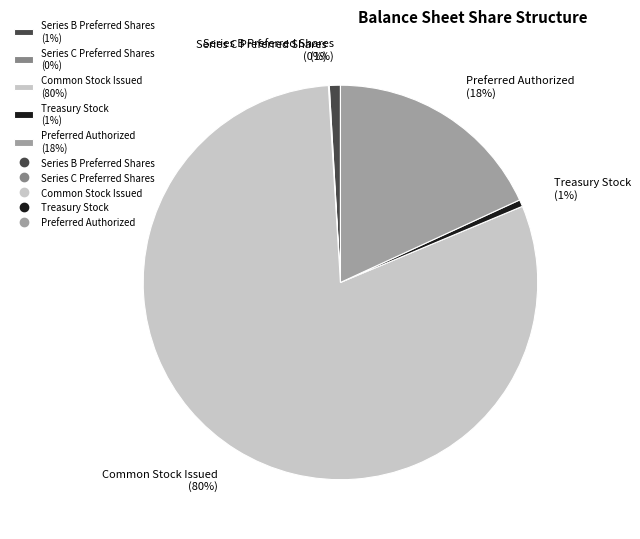

To the nearest percent, what portion does Treasury Stock (1%) represent?

1%